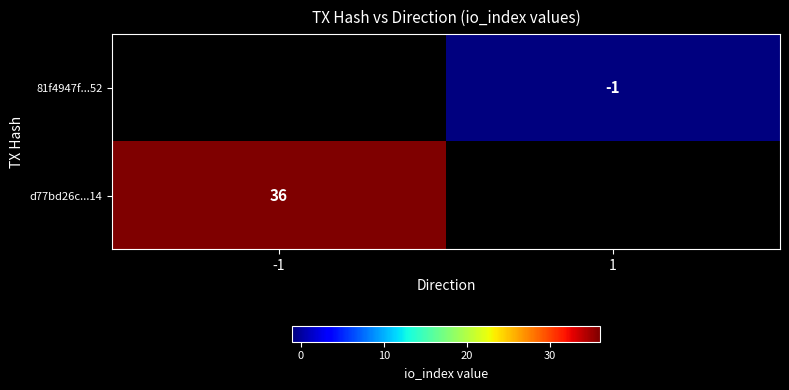

At which category is the sum across all series the highest?

-1